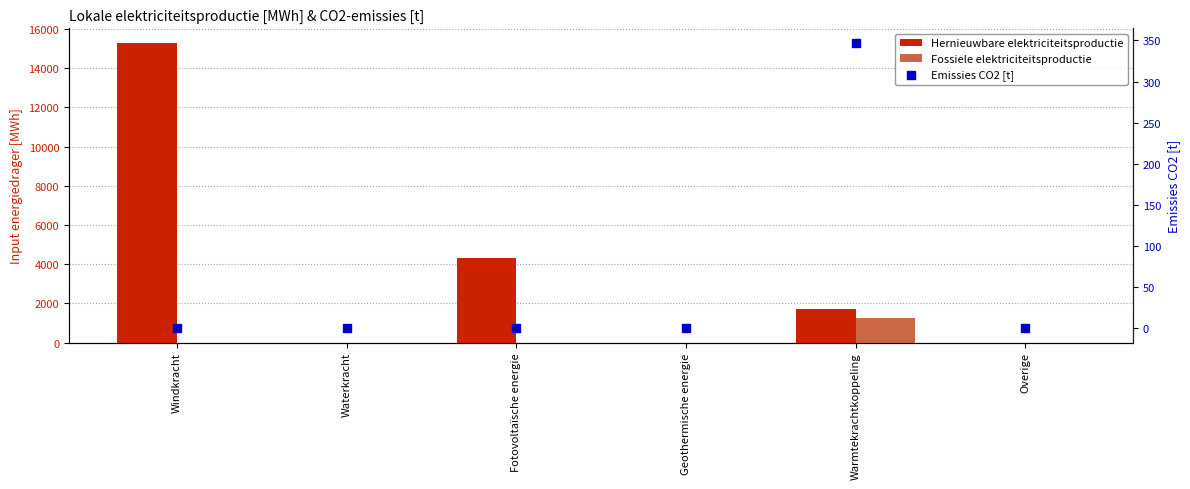

Is the value of Emissies CO2 [t] at Geothermische energie greater than the value of Hernieuwbare elektriciteitsproductie at Windkracht?

No